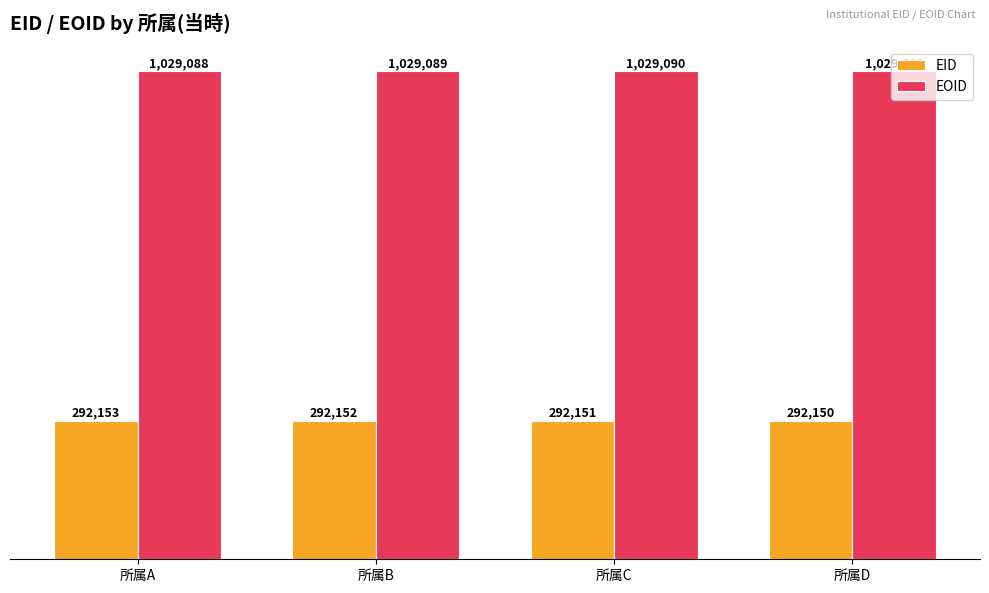

What is the difference between the maximum and minimum values in the EID series?

3